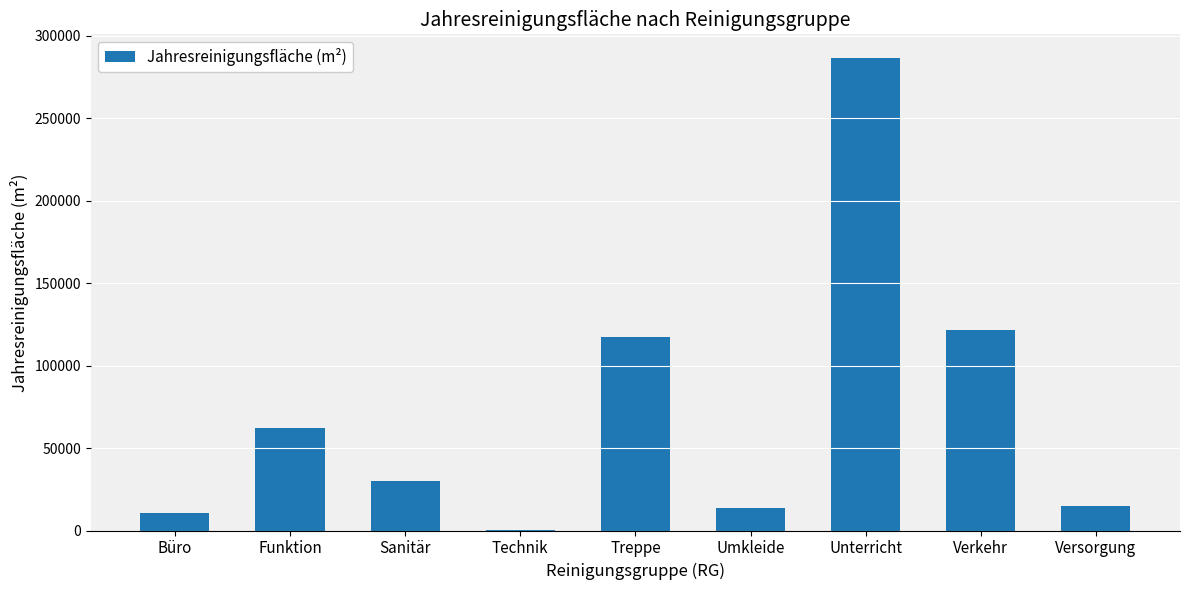

What is the change in value from Treppe to Unterricht?

+169403.3